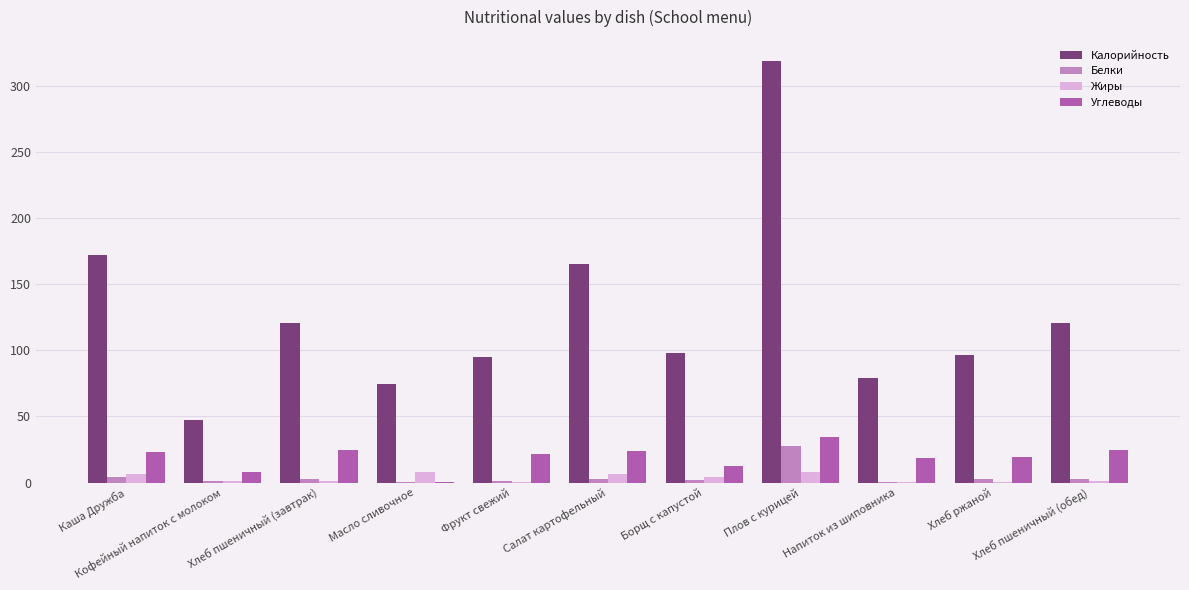

What is the average value of the Жиры series?

3.4